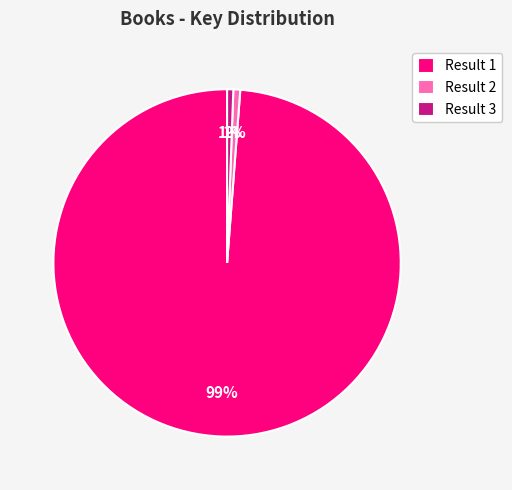

To the nearest percent, what percentage of the pie is Result 2?

1%